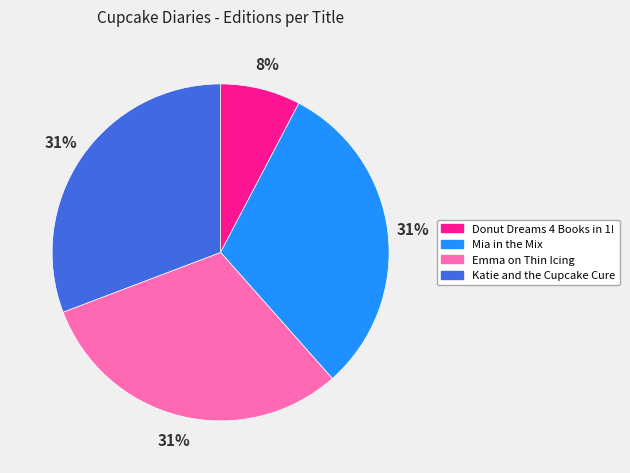

Approximately how many times larger is the value at Emma on Thin Icing compared to Mia in the Mix?

1.0